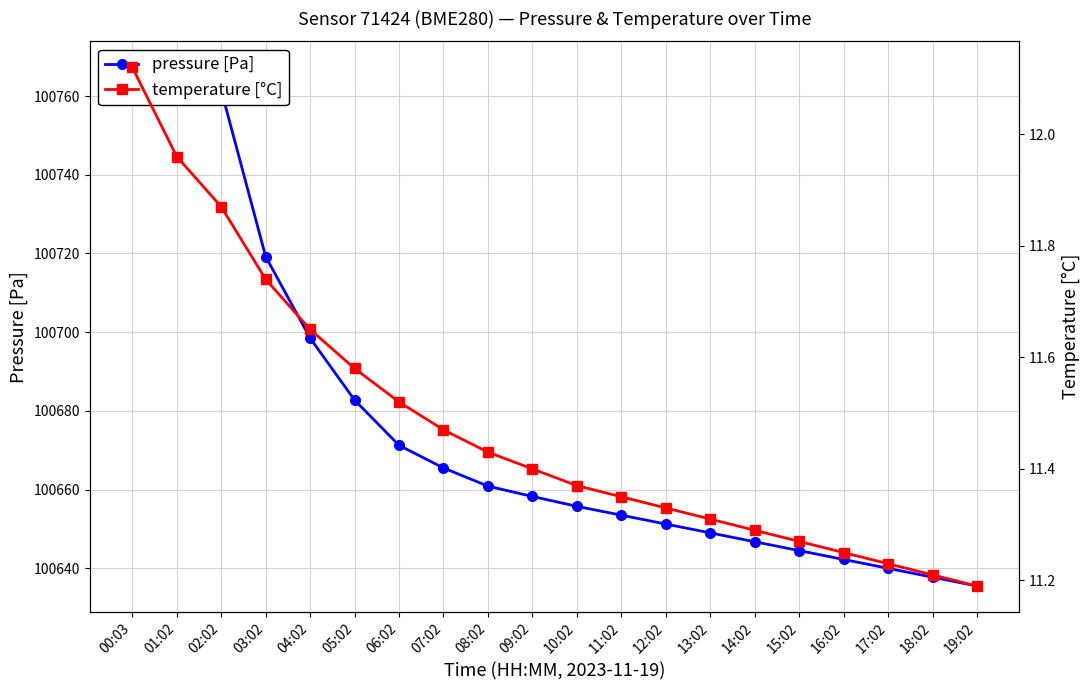

What position from the left is 19:02?

20